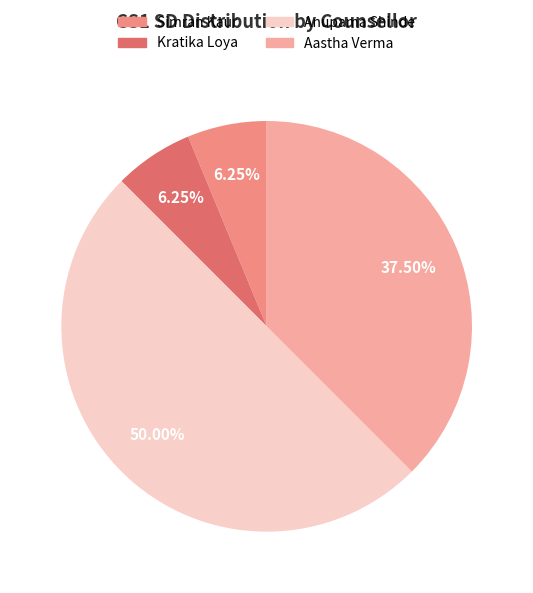

How many segments does this pie chart have?

4